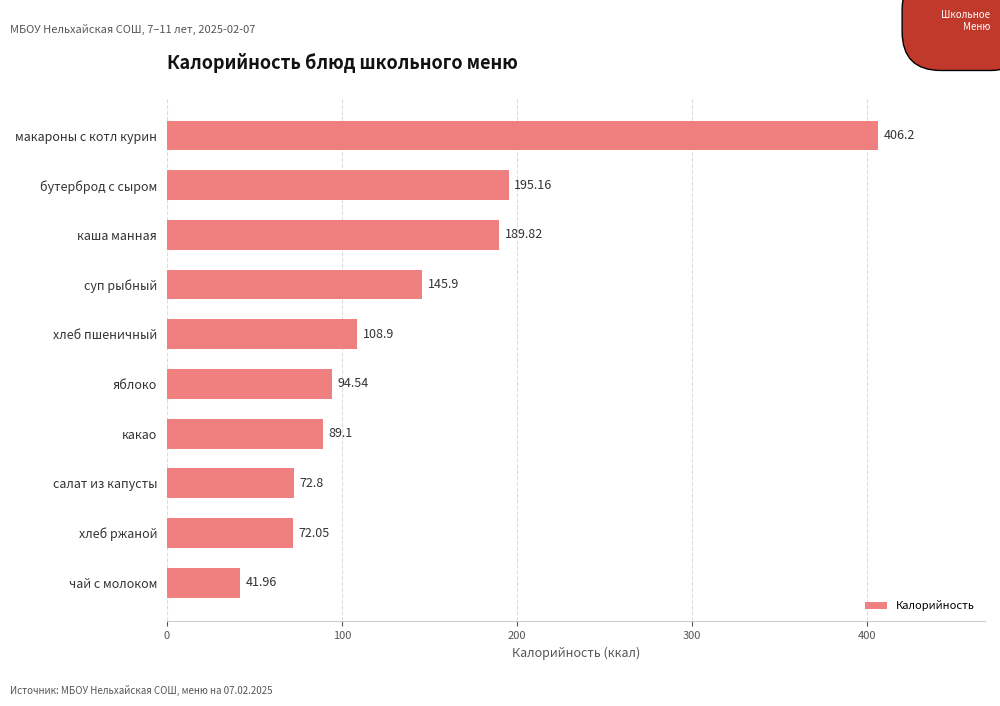

Which label corresponds to the smallest value in the chart?

чай с молоком